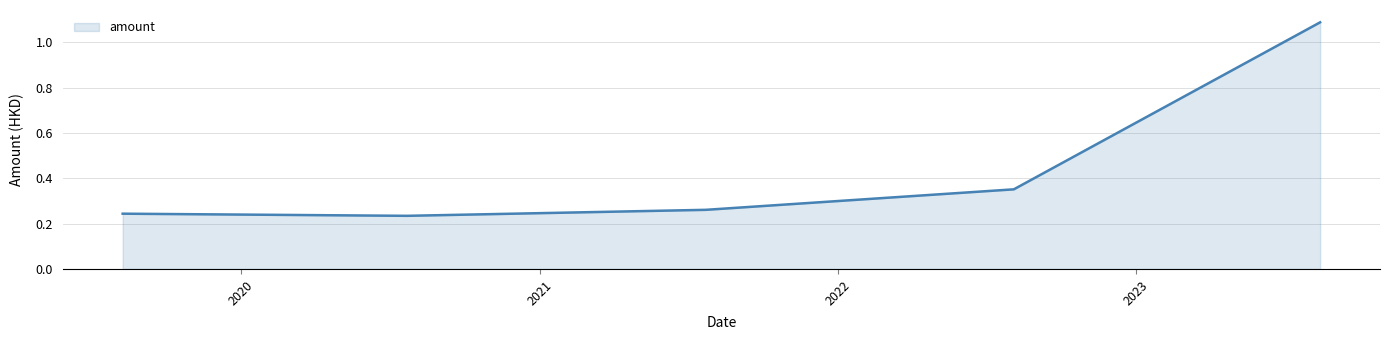

Count the values in the range 0 to 1.

4